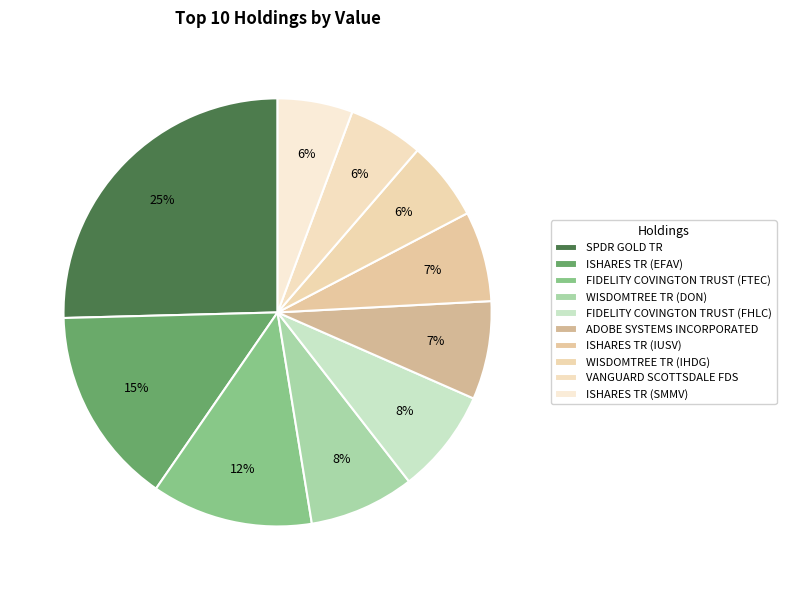

What is the change in value from WISDOMTREE TR (DON) to WISDOMTREE TR (IHDG)?

-3418000